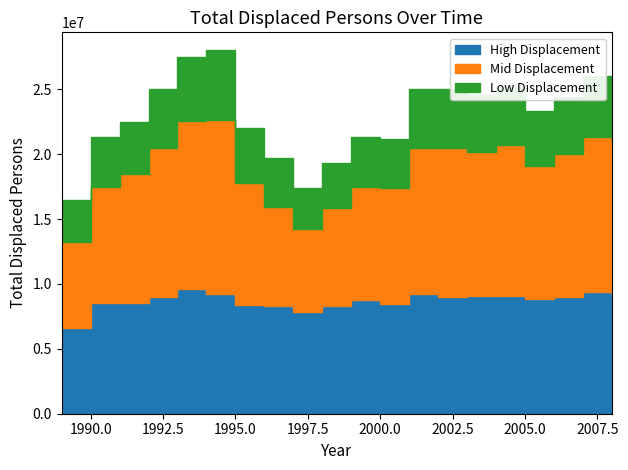

The value at 1993 is 27500000. True or false?

True